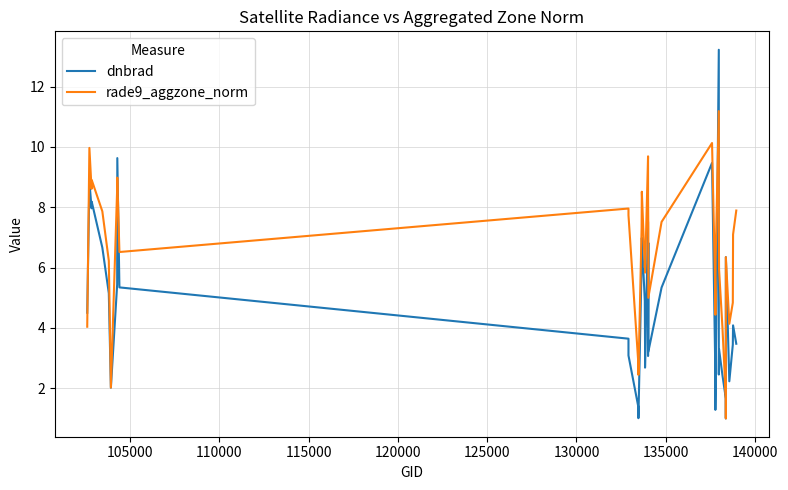

List the series in order of their peak value, lowest first.

rade9_aggzone_norm, dnbrad